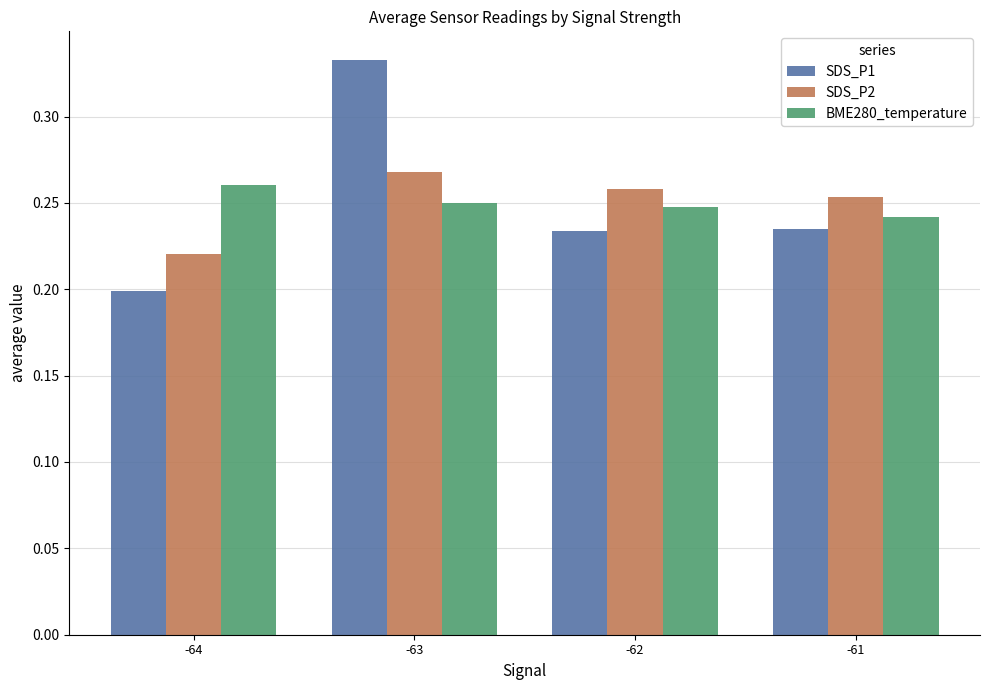

Which series has the largest range (max minus min)?

SDS_P1